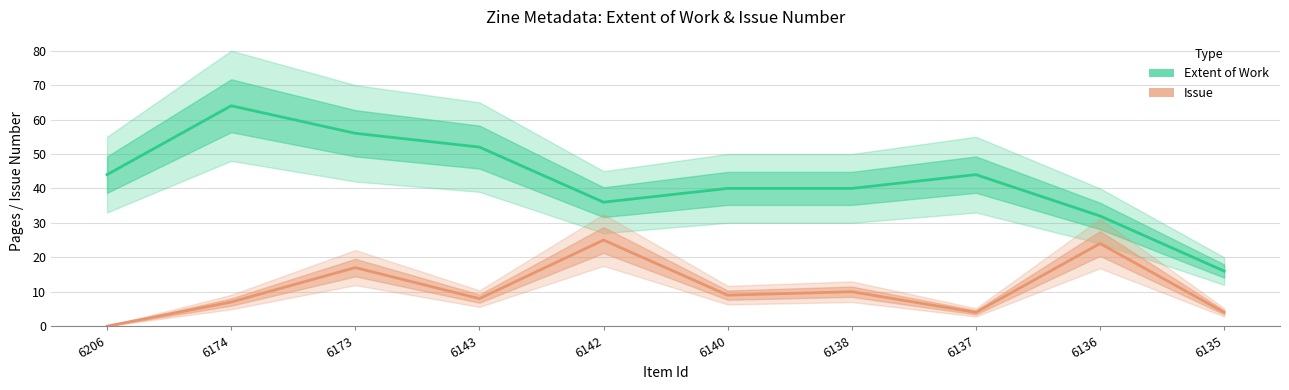

How many lines are shown in the chart?

2